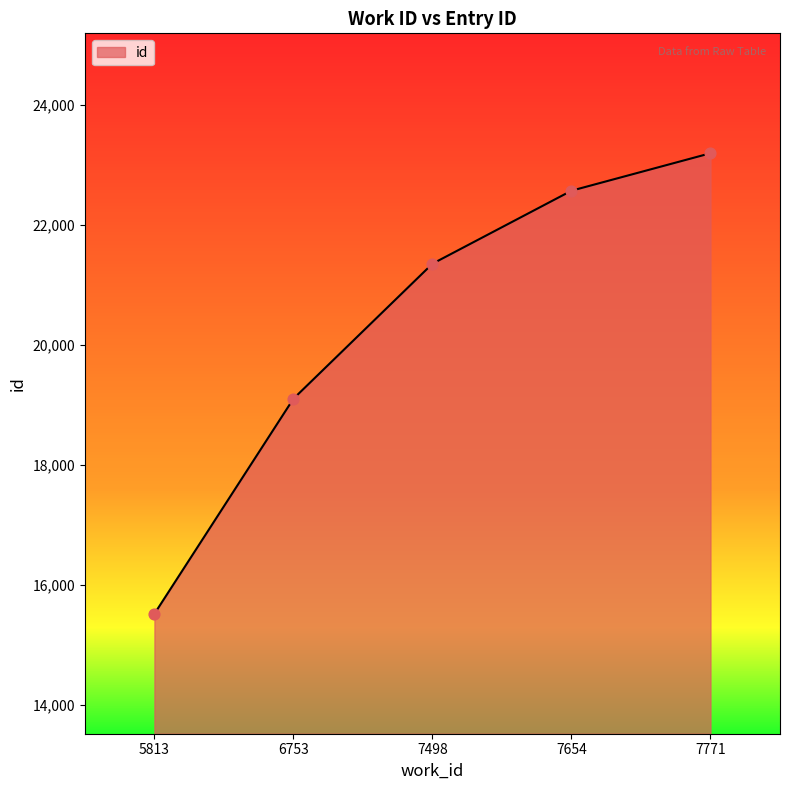

Which has a higher value, 6753 or 7654?

7654